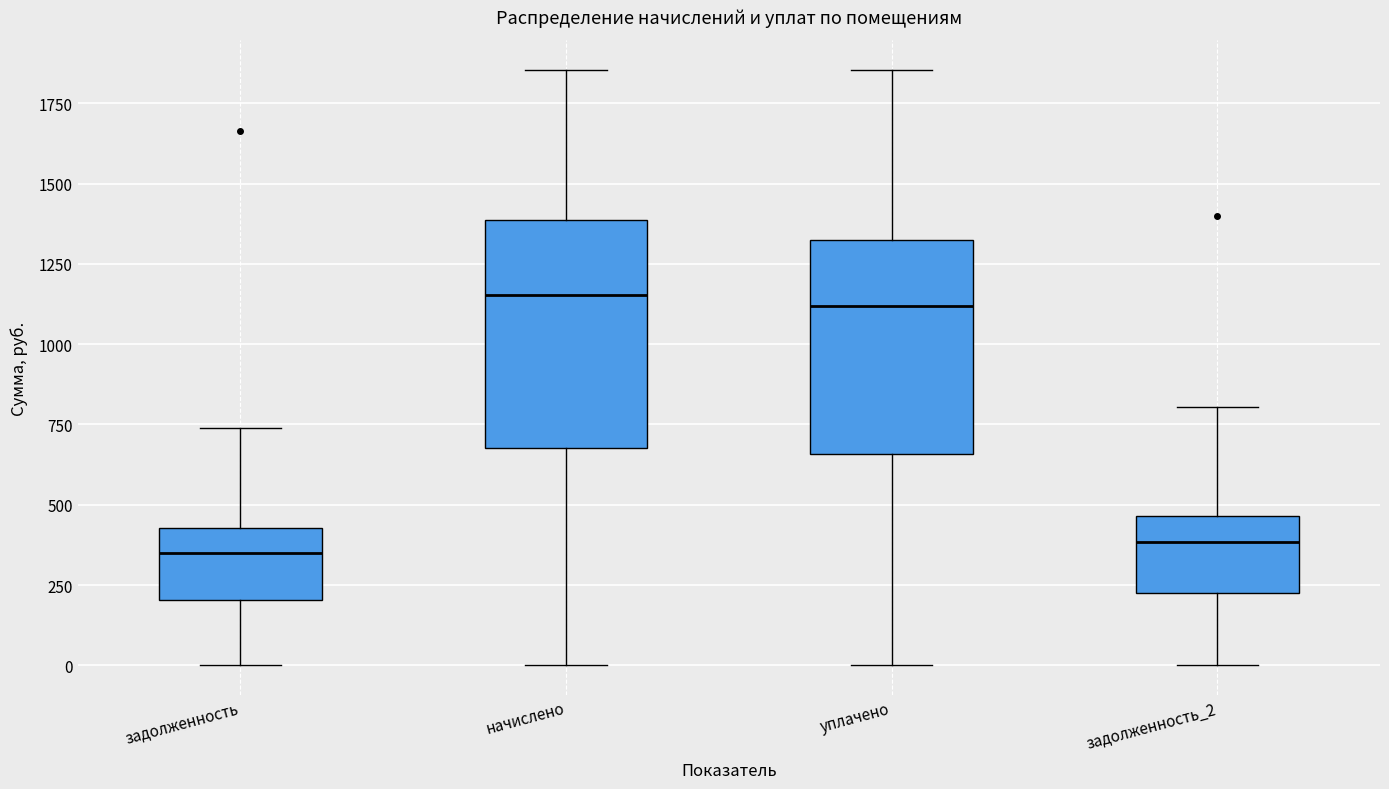

Where is the lower edge of the box for начислено on the y-axis? The values are not printed on the chart, so give them approximately, as read against the axis.

700